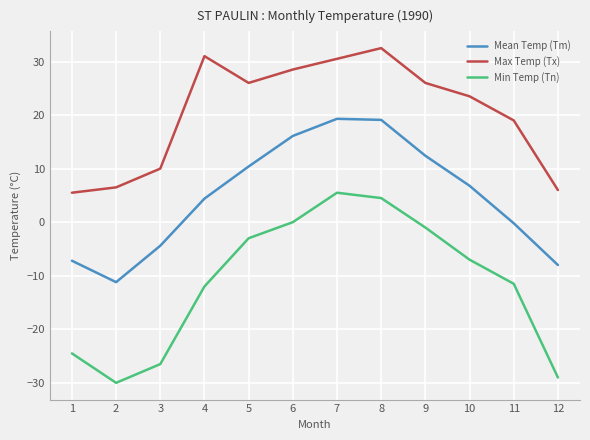

Which series has the largest range (max minus min)?

Min Temp (Tn)